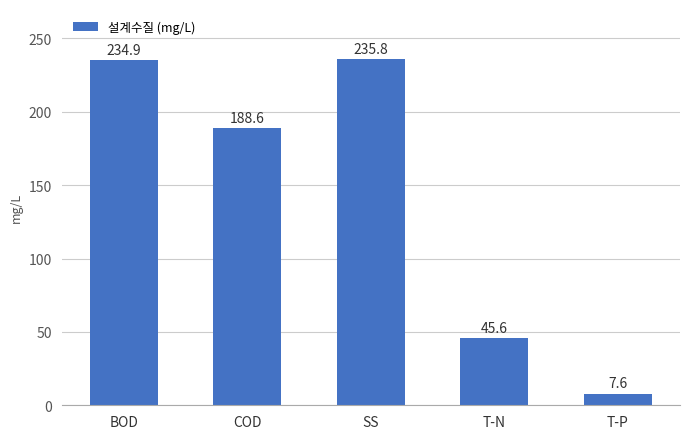

What is the label of the 4th bar from the left?

T-N